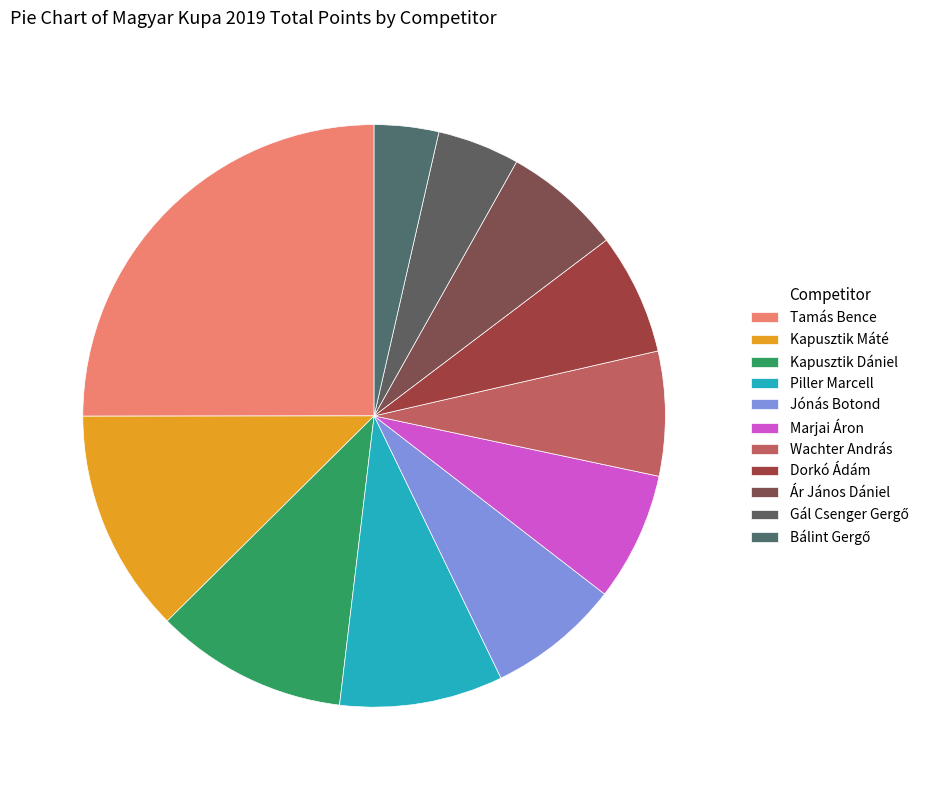

What is the change in value from Tamás Bence to Ár János Dániel?

-516.7